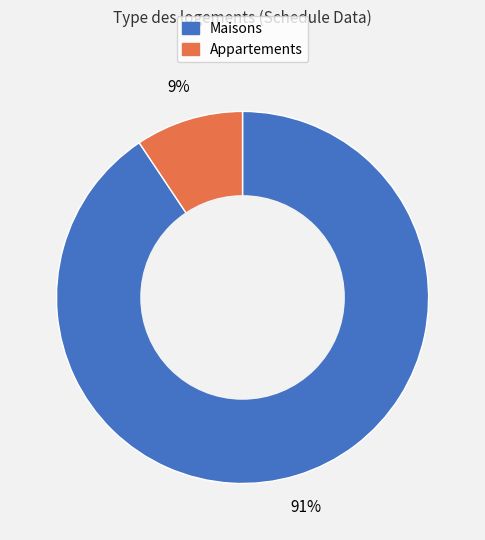

To the nearest percent, what is the average slice percentage?

50%